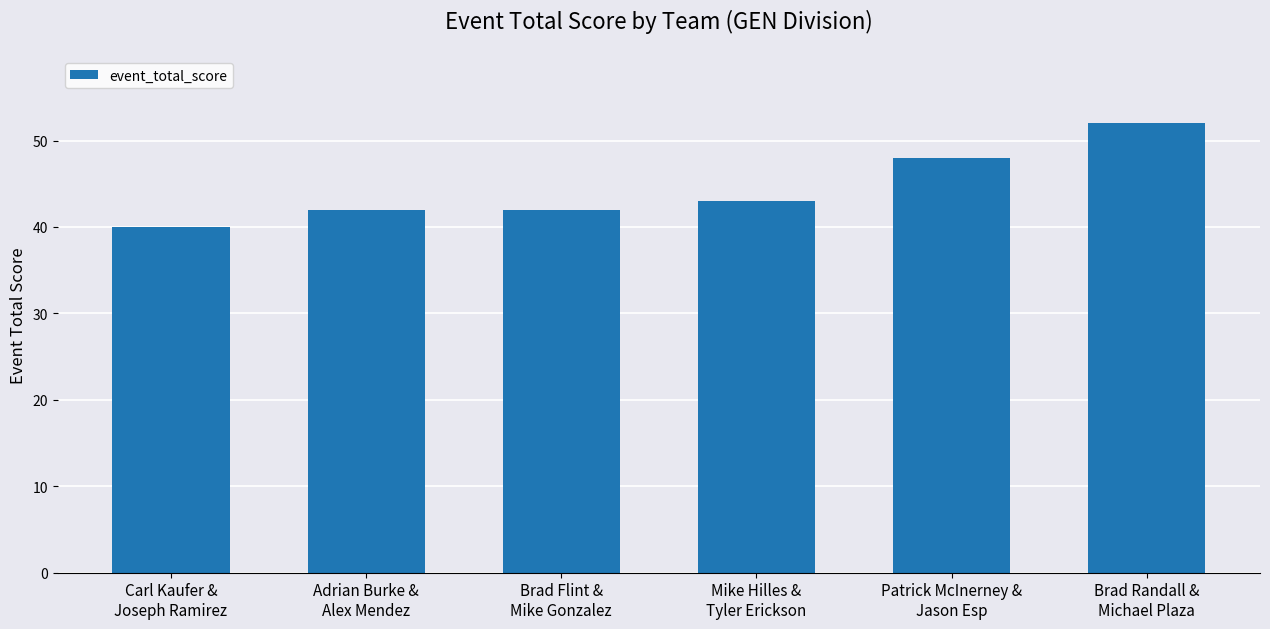

What is the value of the 3rd bar from the left?

42